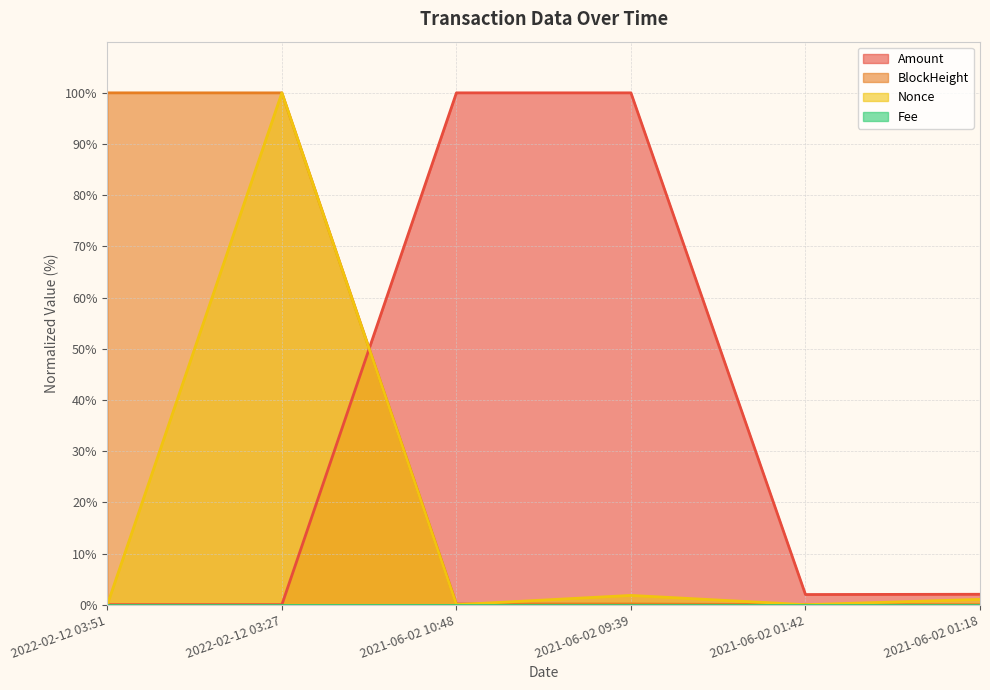

What value does the BlockHeight series have at 2022-02-12 03:27?

100.0